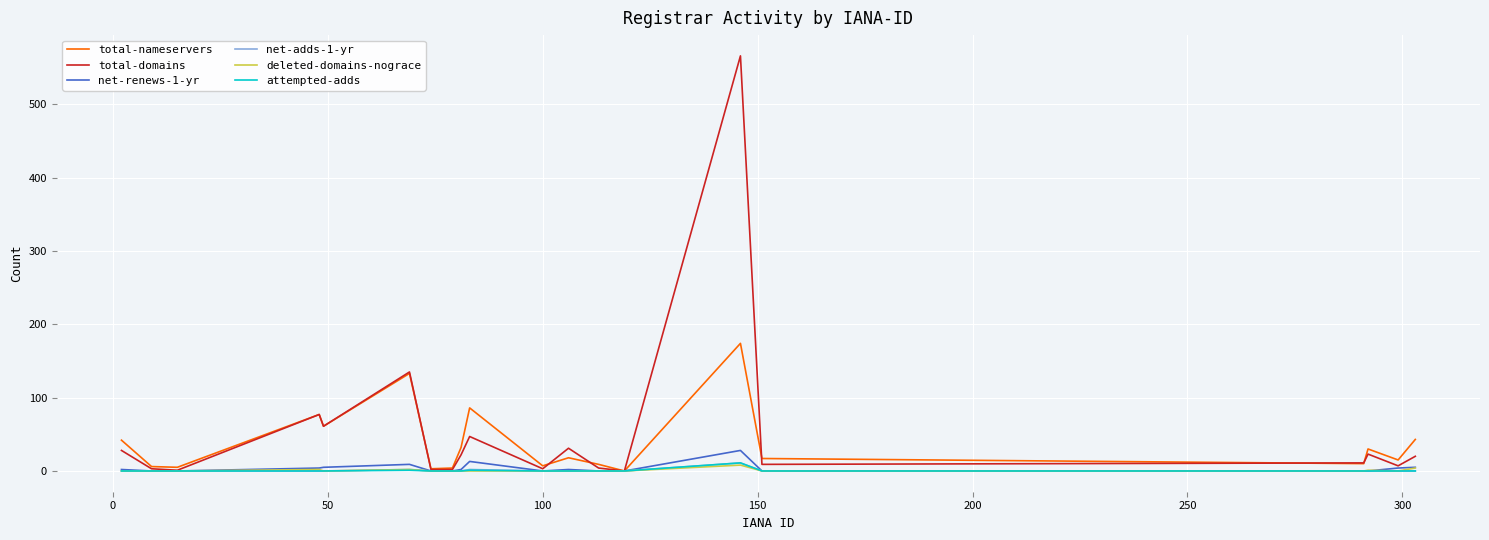

Which series has the largest range (max minus min)?

total-domains